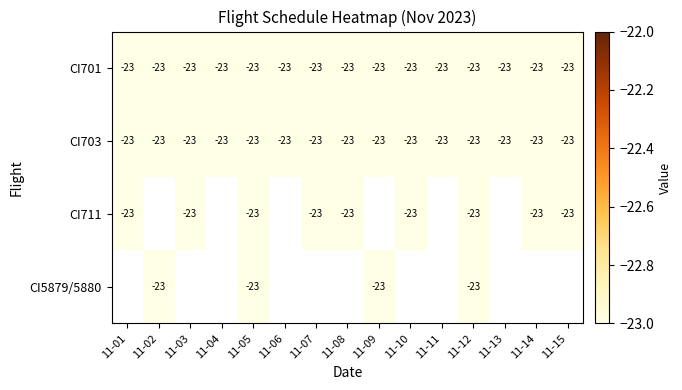

Between 2023-11-10 and 2023-11-04, which is larger?

2023-11-10